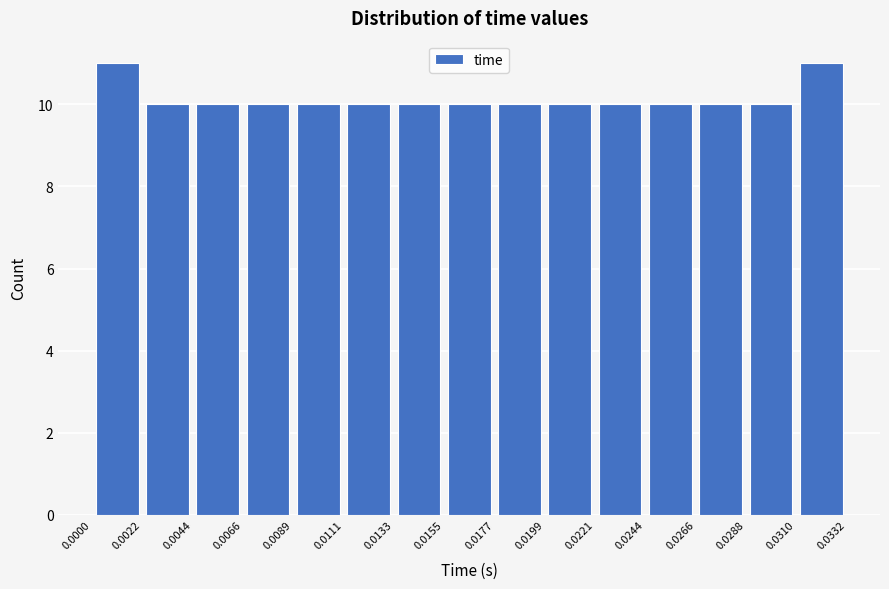

What is the height of the bar covering 0.0288 to 0.0310 on the x-axis? The values are not printed on the chart, so give them approximately, as read against the axis.

10